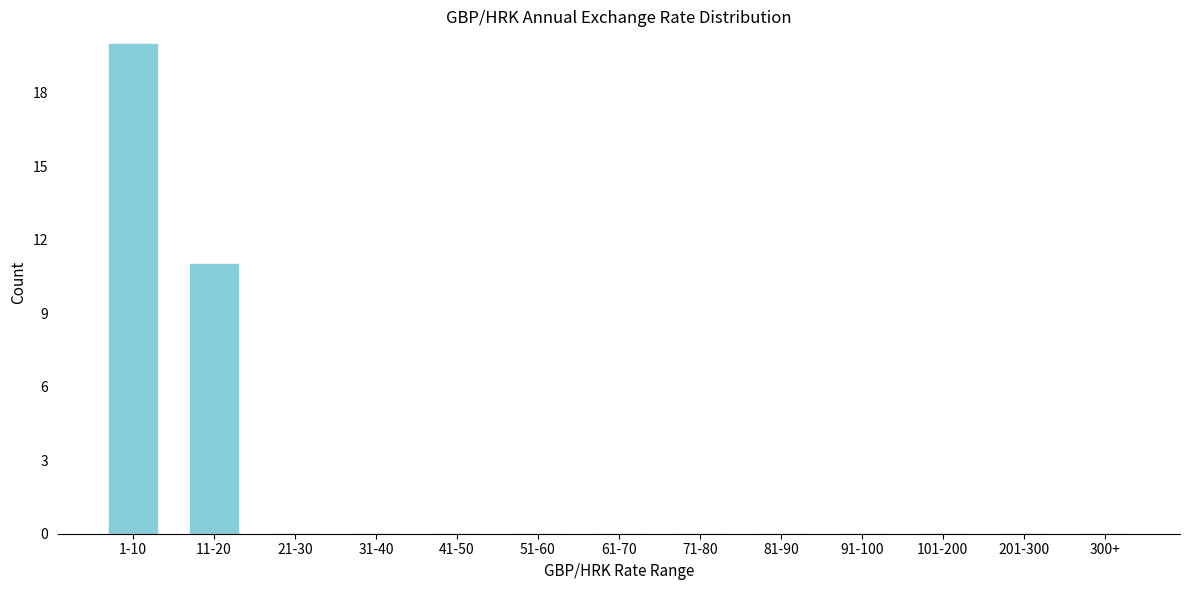

Reading left to right, transcribe all the data shown in this chart.

1-10=20	11-20=11	21-30=0	31-40=0	41-50=0	51-60=0	61-70=0	71-80=0	81-90=0	91-100=0	101-200=0	201-300=0	300+=0